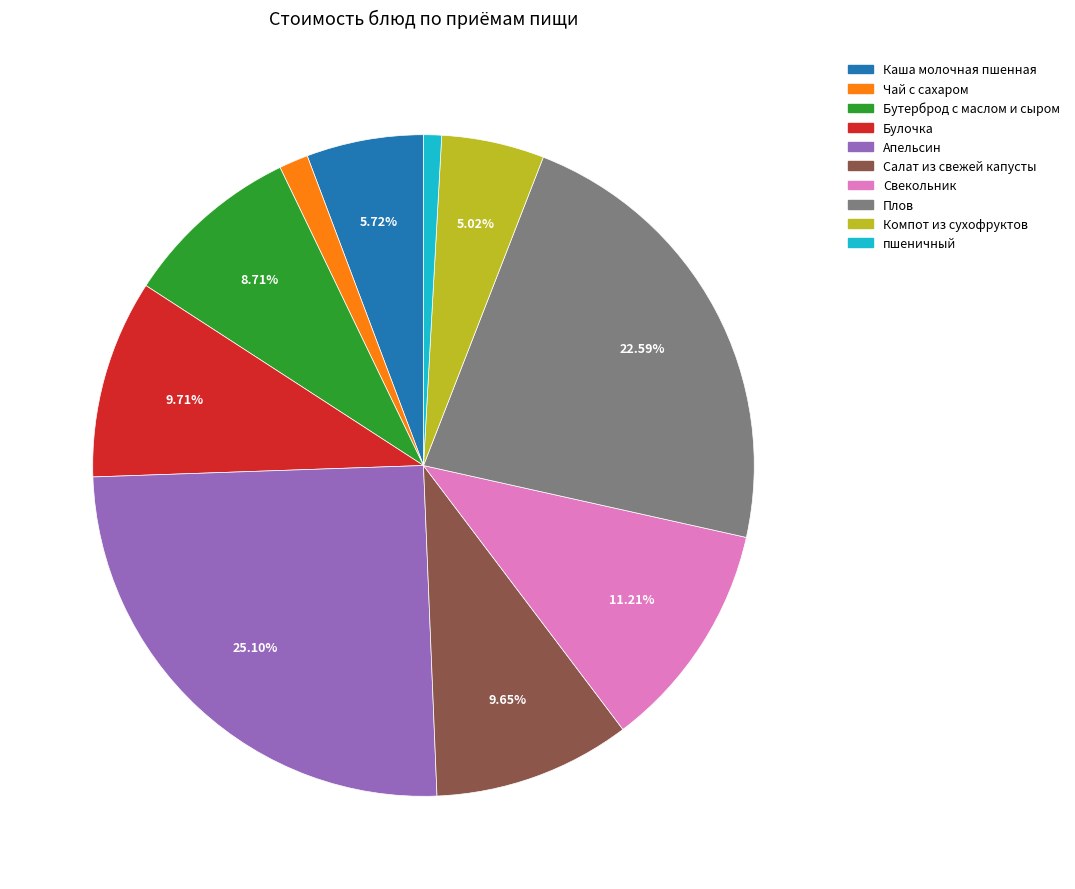

To the nearest percent, what is the average slice percentage?

10%